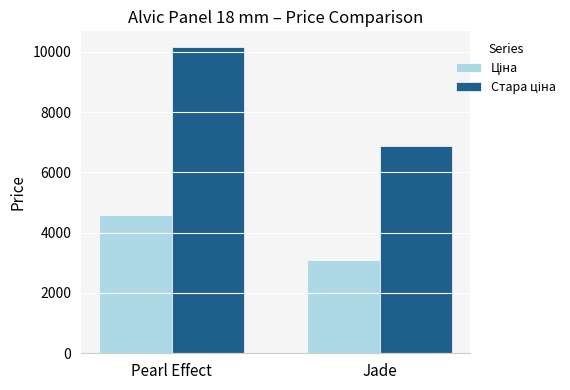

What is the smallest value displayed?

3094.7